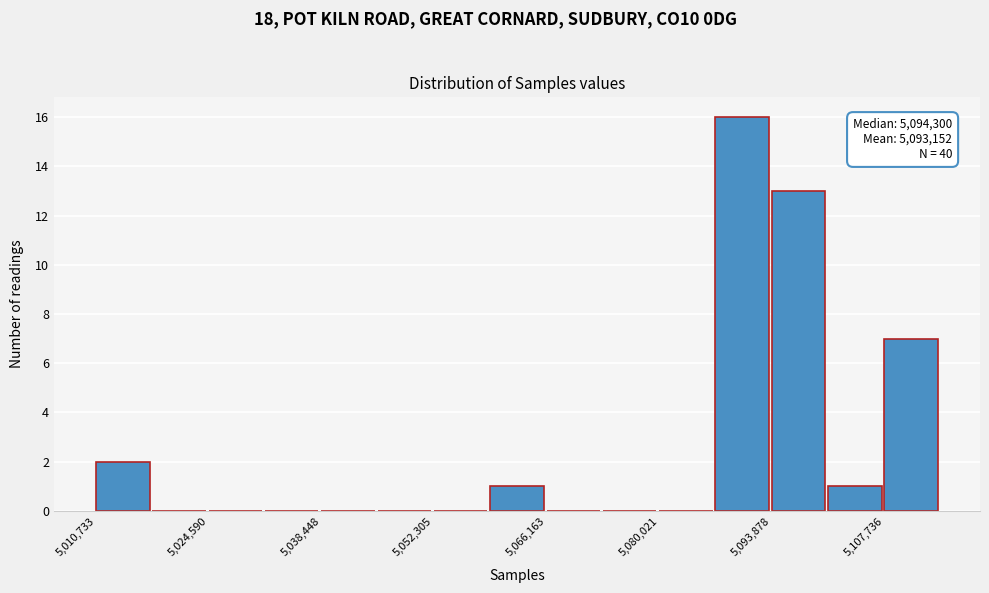

Read against the x-axis, roughly where is the centre of the tallest bar?

5090000